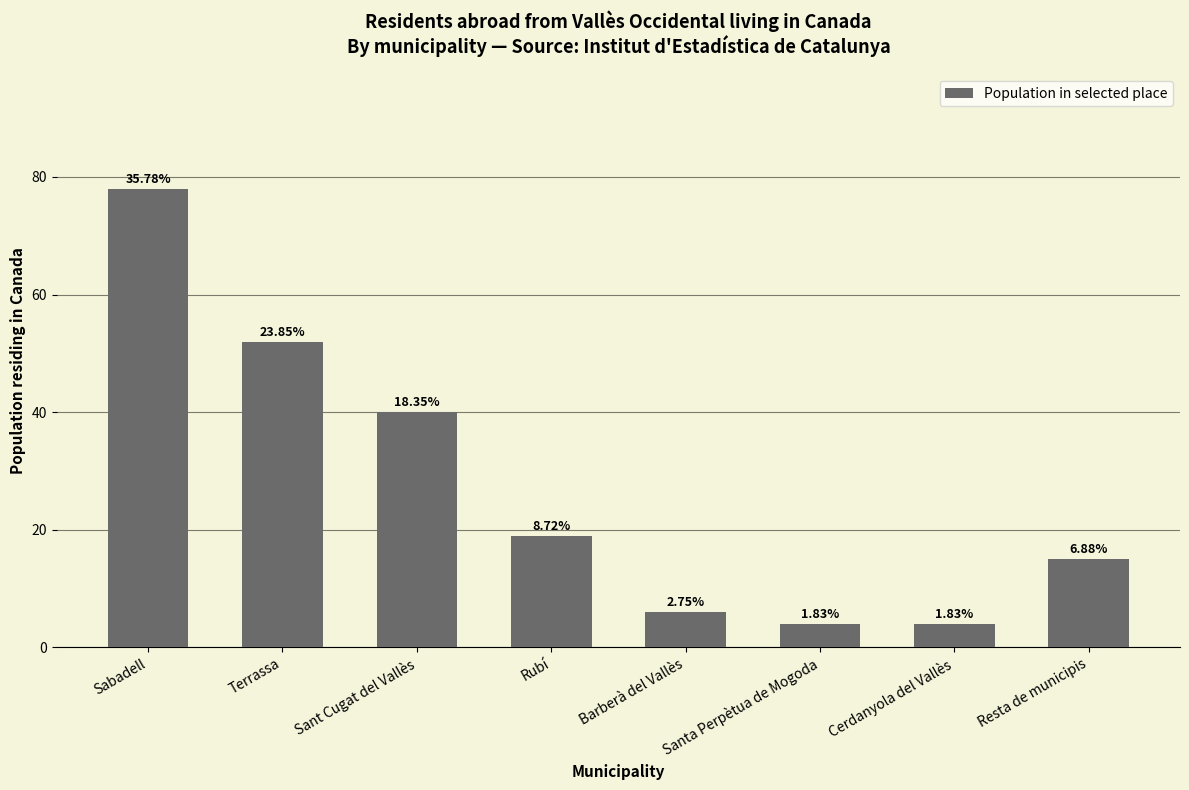

What is the value of the 7th bar from the left?

4